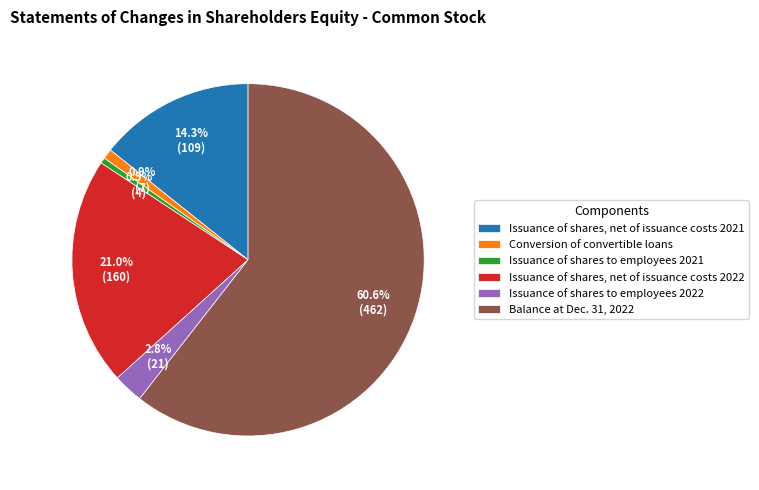

Between Balance at Dec. 31, 2022 and Issuance of shares to employees 2021, which is larger?

Balance at Dec. 31, 2022